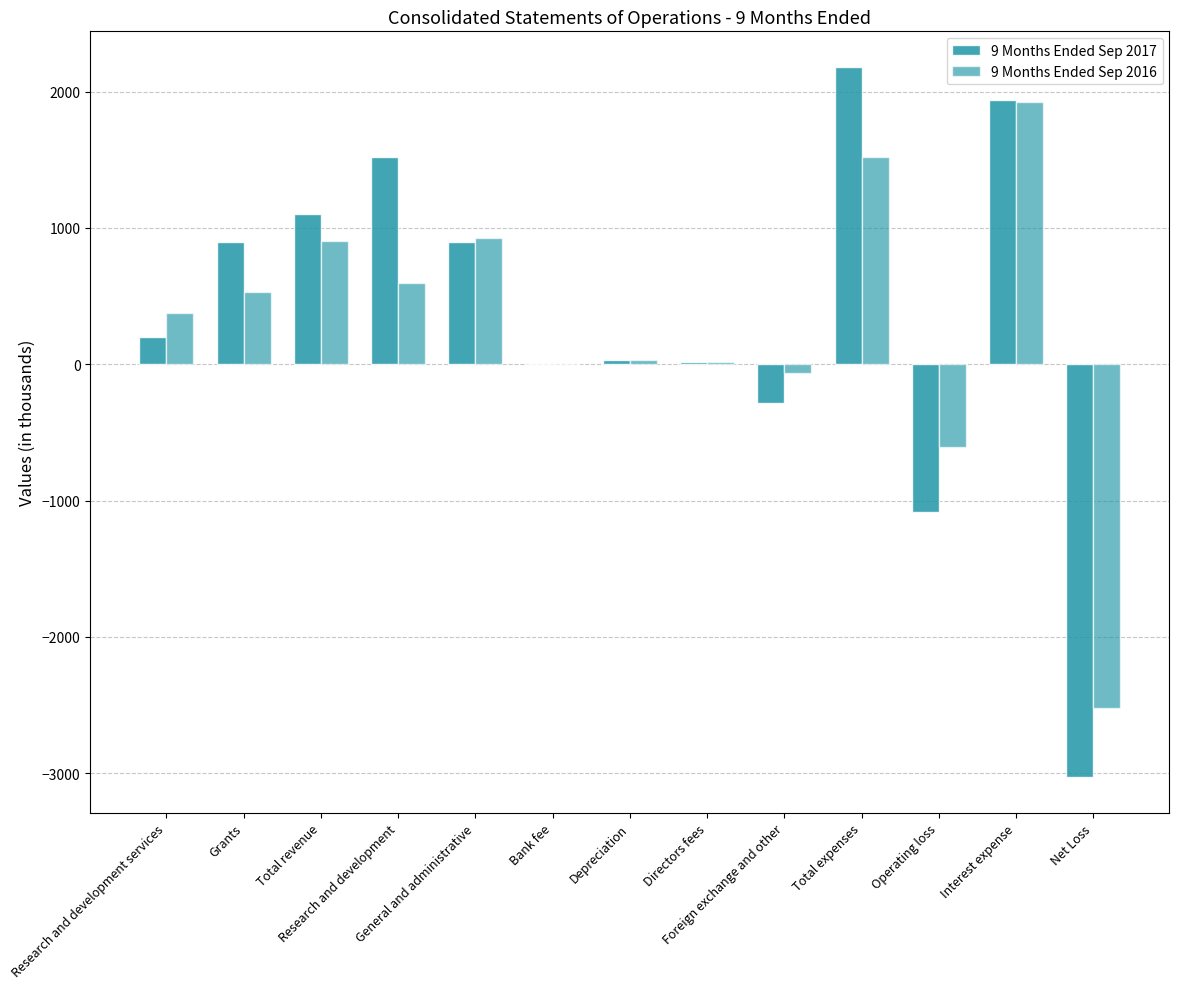

What is the difference between the highest and lowest values at Research and development services?

177